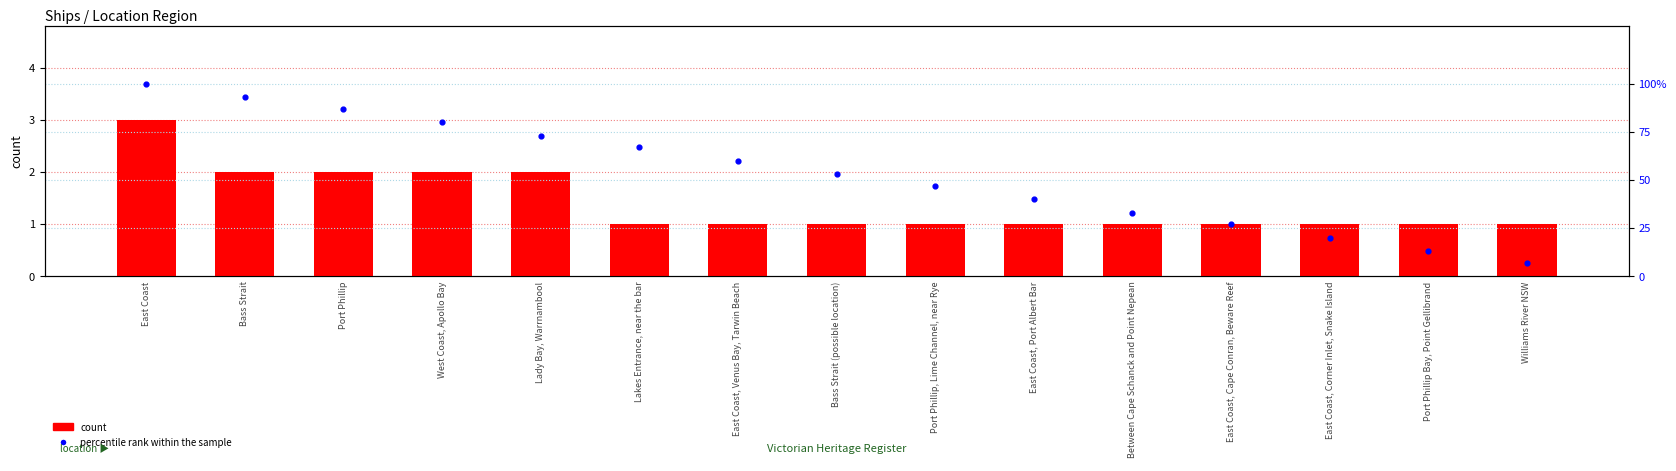

Which series has the largest Y range (max minus min)?

percentile rank within the sample